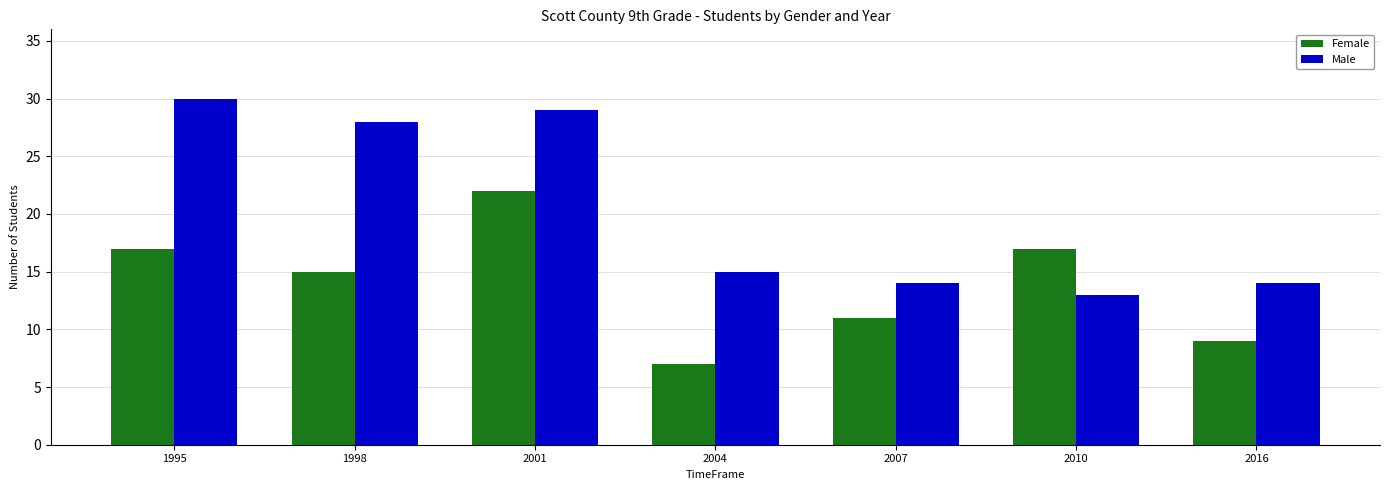

Which series changed the most between 2001 and 2007?

Male